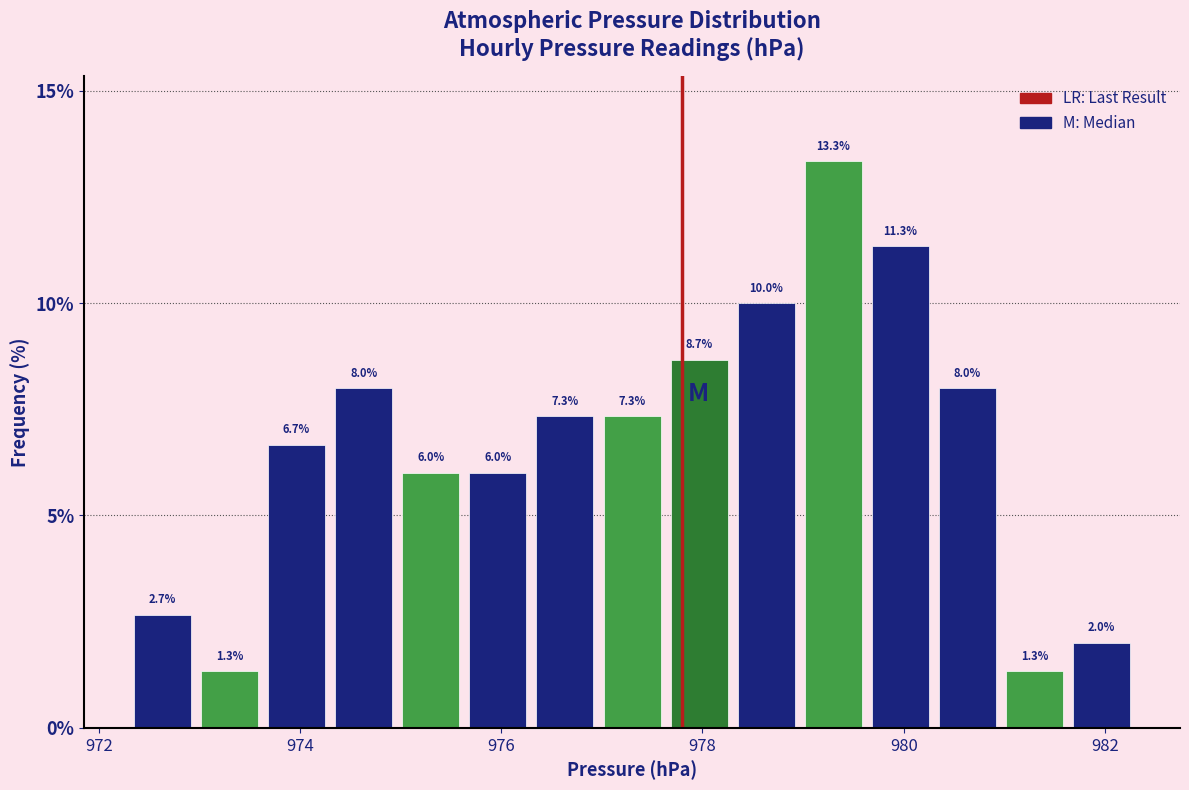

Around what value on the x-axis is the tallest bar? Give the approximate position of its centre, as read against the axis.

979.4